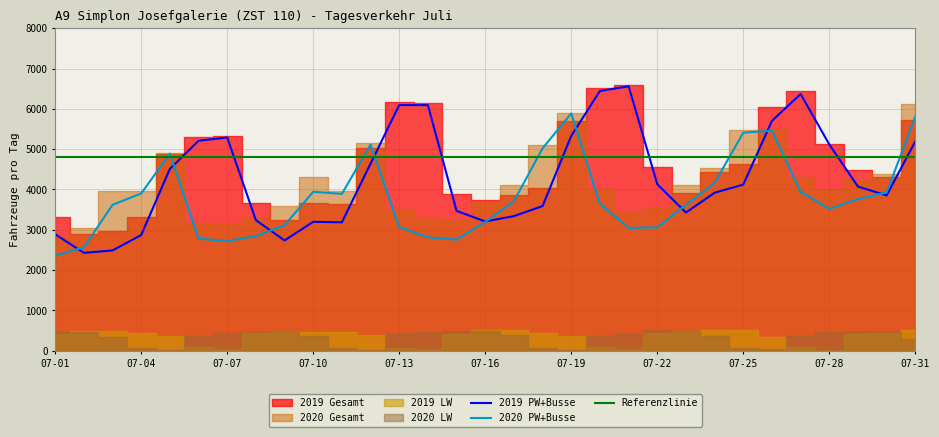

The 2020 PW+Busse series shows 3048 at 07-21. True or false?

True